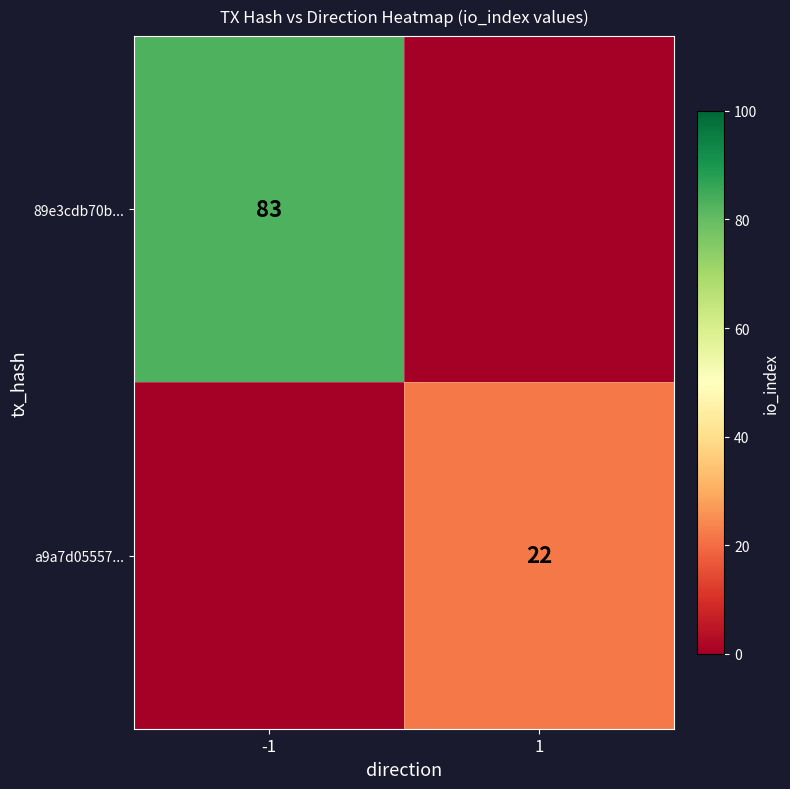

True or false: a9a7d05557... has a value of 13 at 1.

False